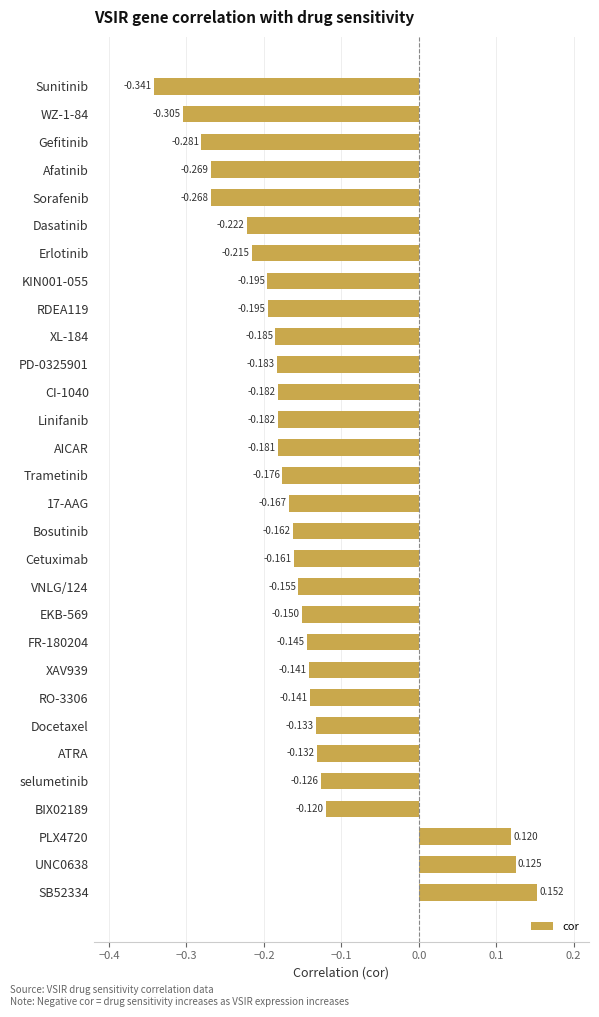

What is the label of the 25th bar from the top?

ATRA